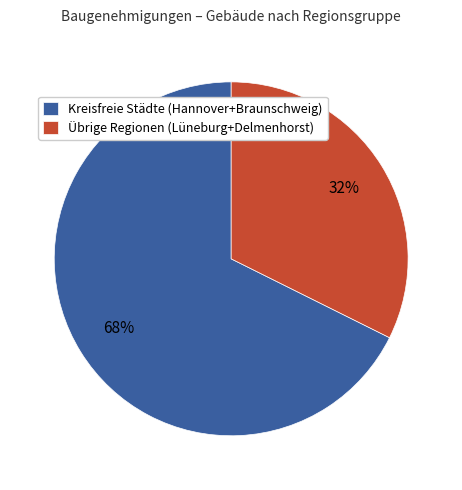

Rank the categories by value from lowest to highest.

Übrige Regionen (Lüneburg+Delmenhorst), Kreisfreie Städte (Hannover+Braunschweig)